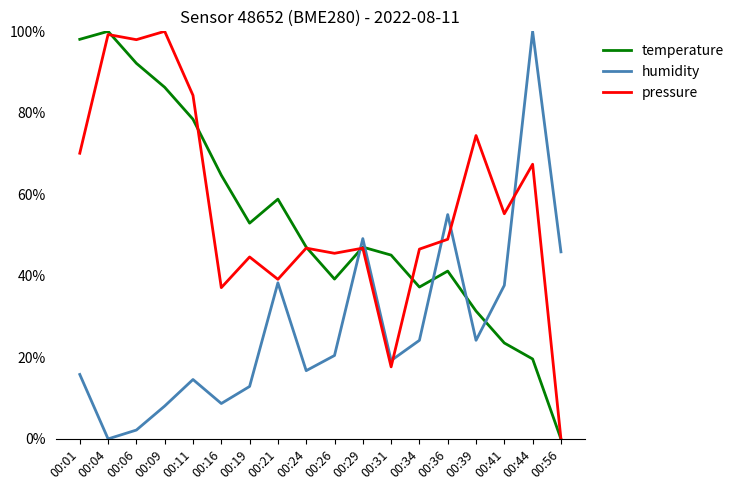

How many interior local peaks does the humidity series have?

5